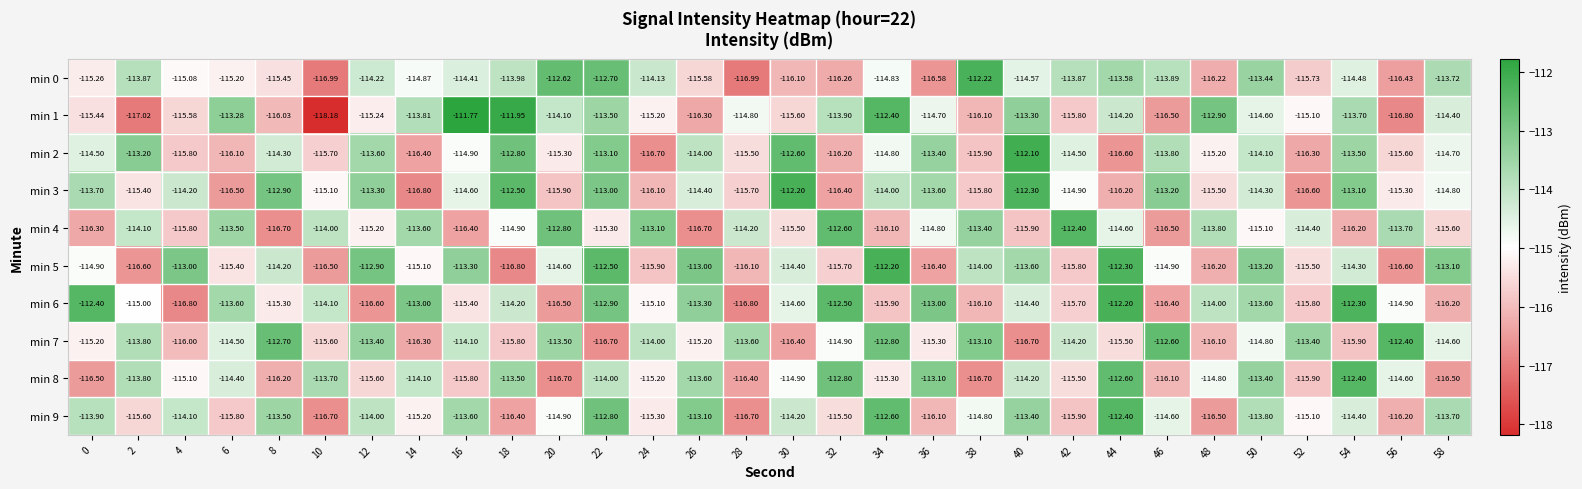

Is the value of min 5 at 38 greater than the value of min 9 at 14?

Yes